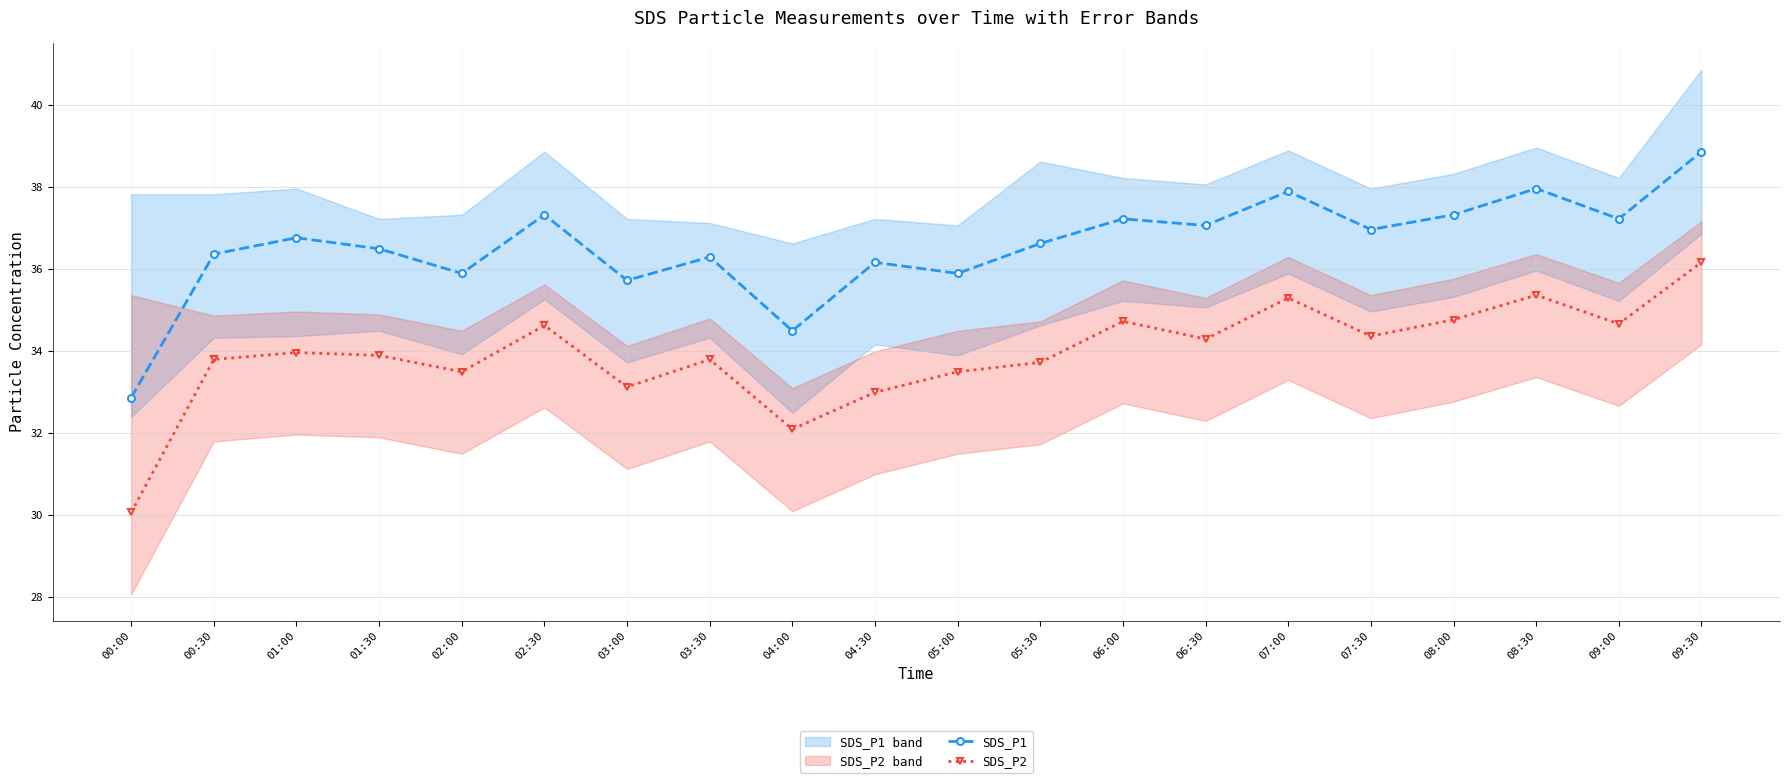

What is the greatest value displayed?

38.9